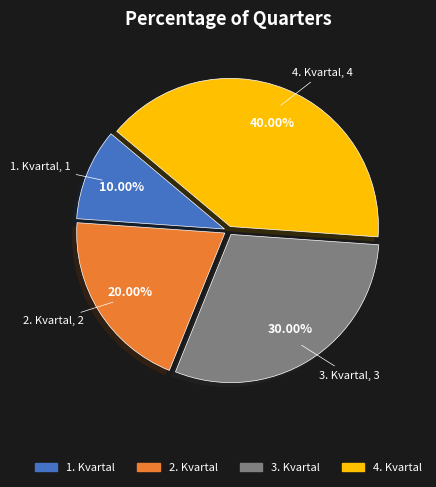

What is the total percentage of 2. Kvartal and 1. Kvartal?

30.0%